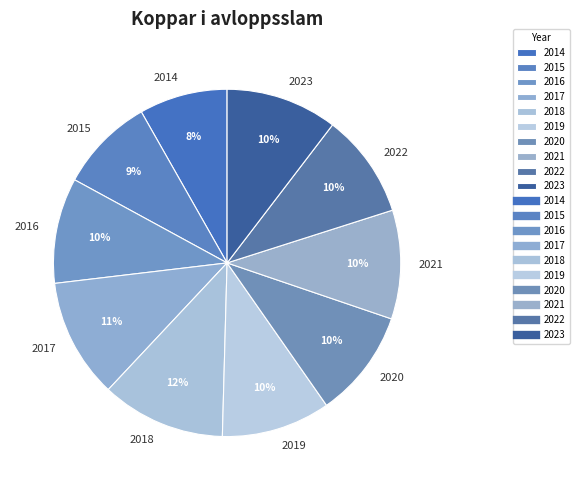

To the nearest percent, what is the difference between the 2014 and 2017 slice percentages?

3%